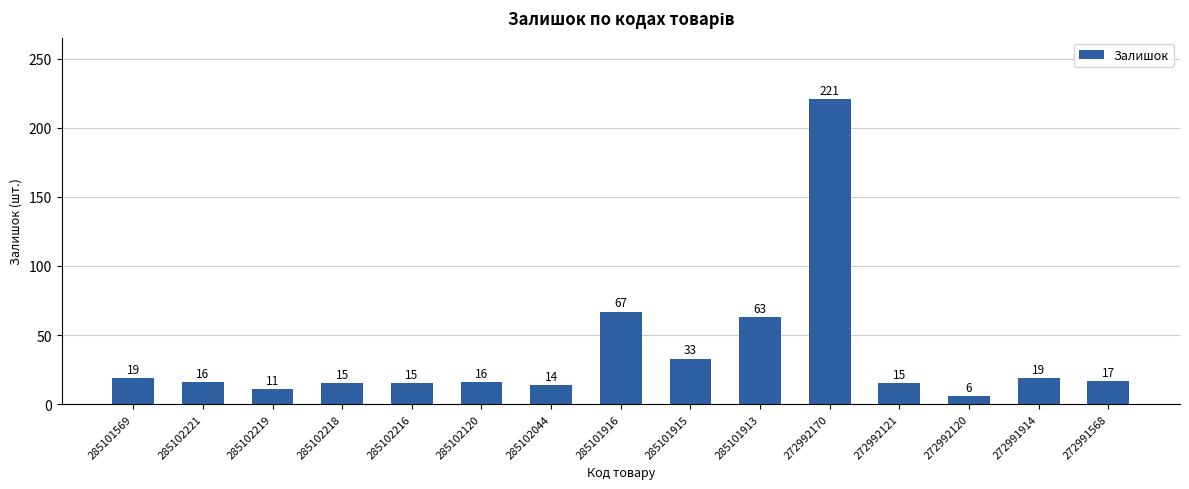

At which label does the data first exceed 16?

285101569